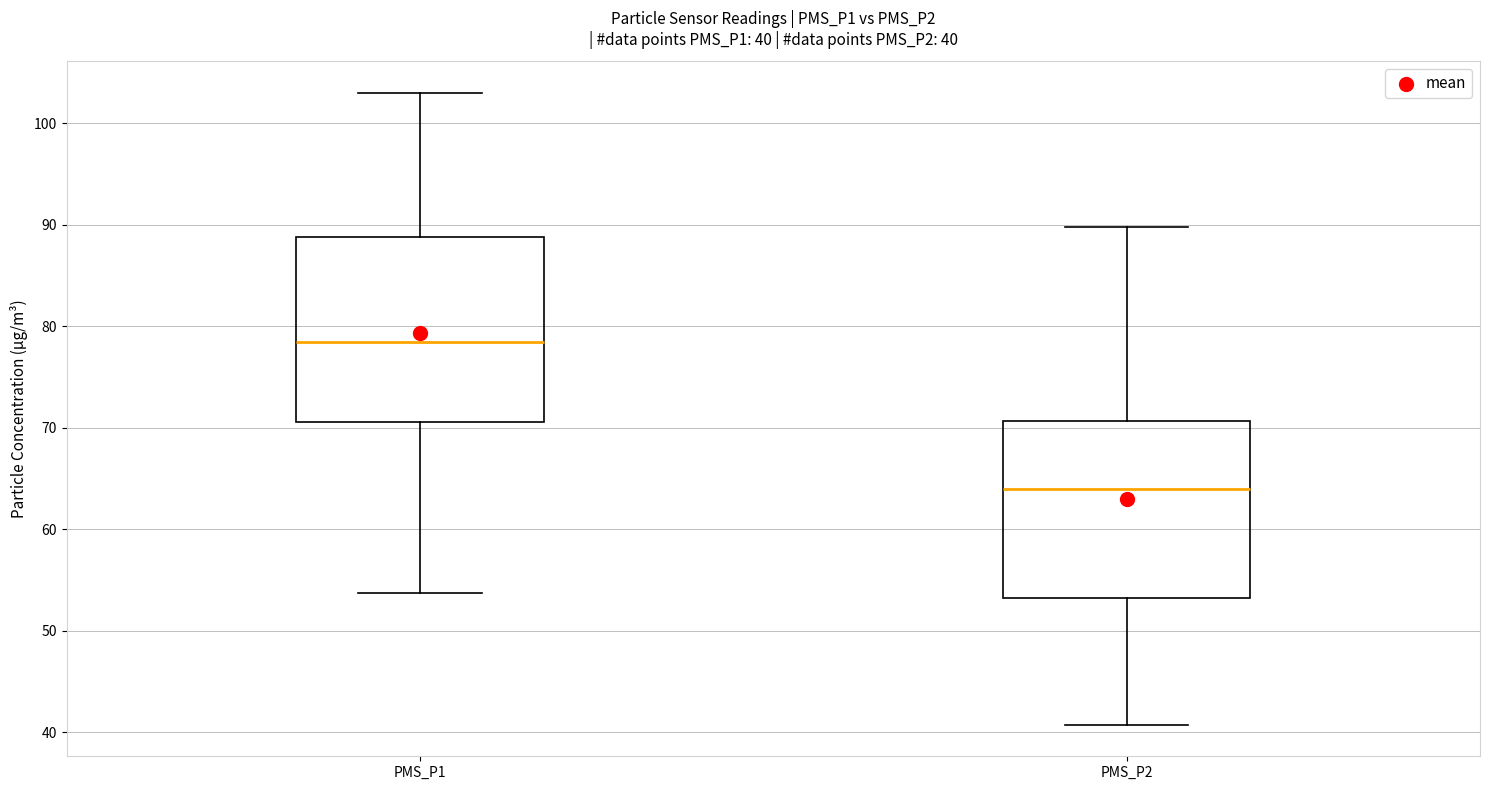

Which box has the highest median line?

PMS_P1